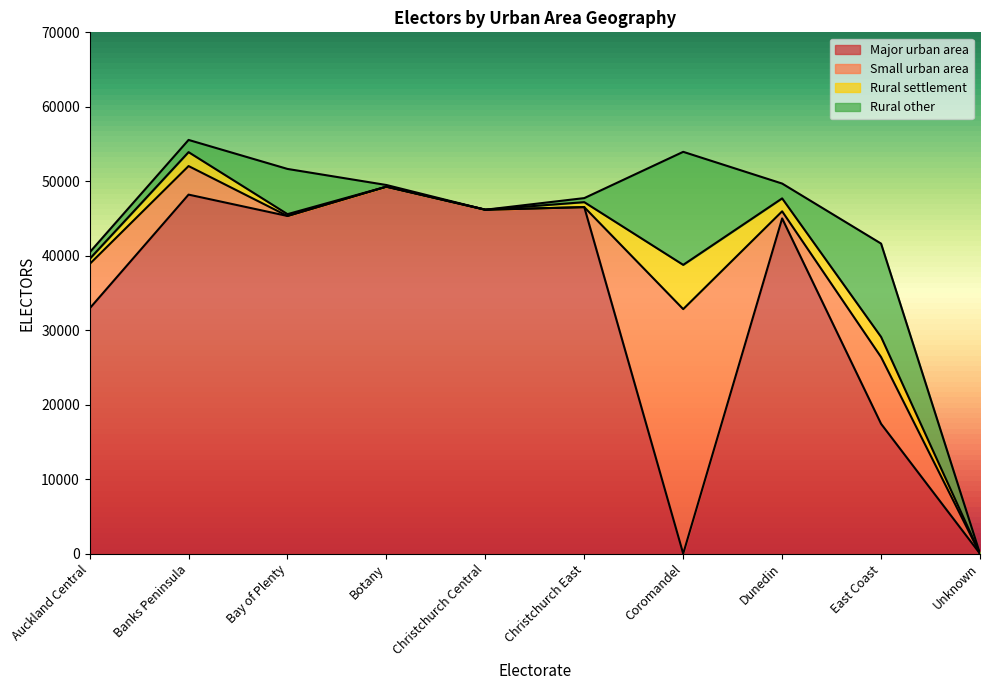

Reading left to right, transcribe all the data shown in this chart.

Major urban area: 32927	48210	45342	49277	46183	46527	0	45016	17437	0
Small urban area: 5967	3834	0	0	0	0	32836	953	8959	0
Rural settlement: 682	1871	246	0	0	671	5942	1736	2709	0
Rural other: 880	1639	6071	224	0	545	15177	1991	12531	0